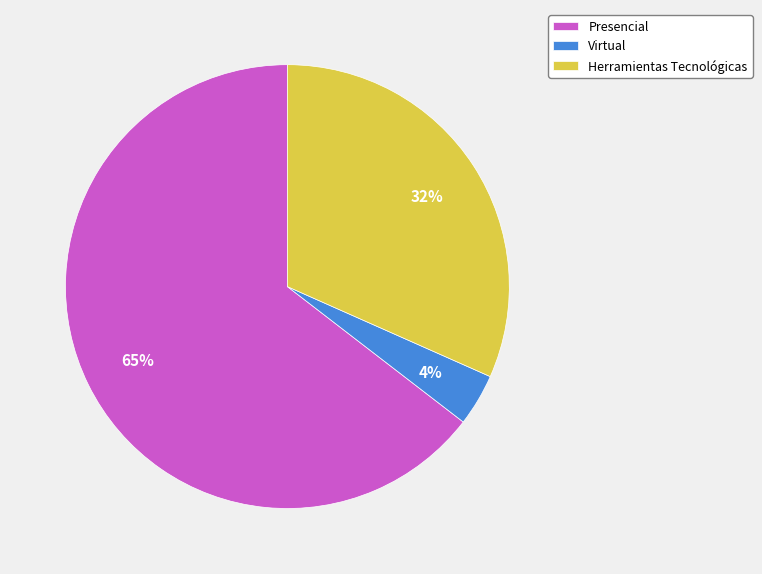

To the nearest percent, what is the average slice percentage?

33%